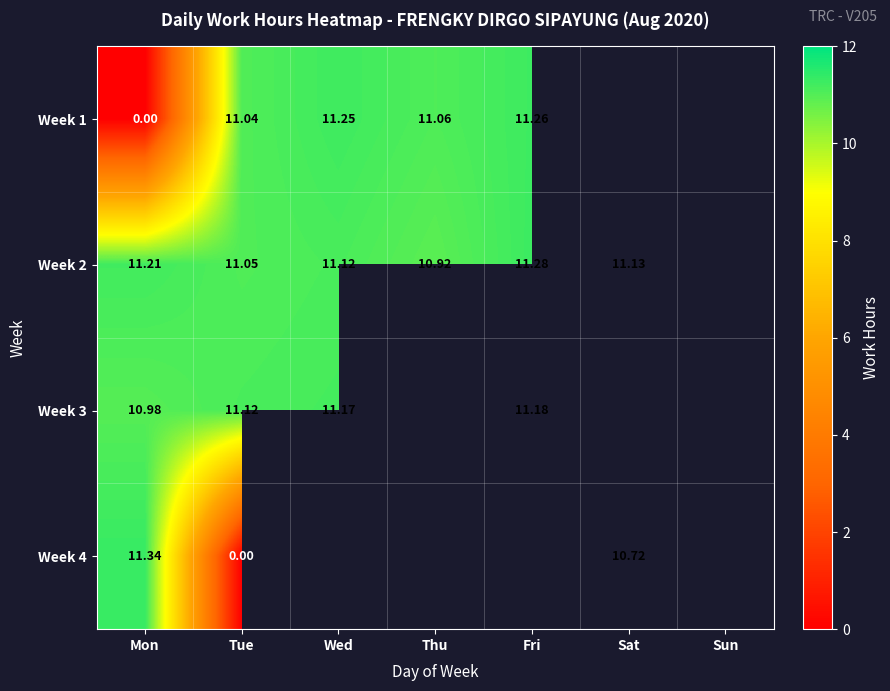

Is the value of Week 4 at Mon greater than the value of Week 1 at Fri?

Yes